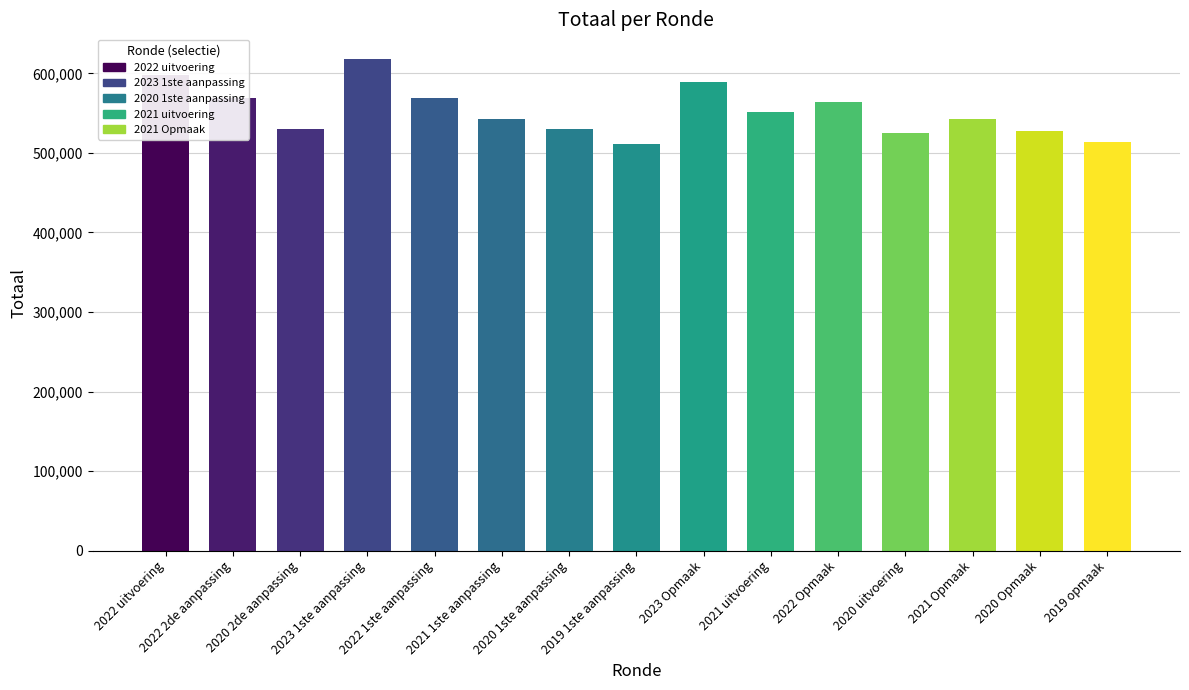

What is the label of the 12th bar from the right?

2023 1ste aanpassing